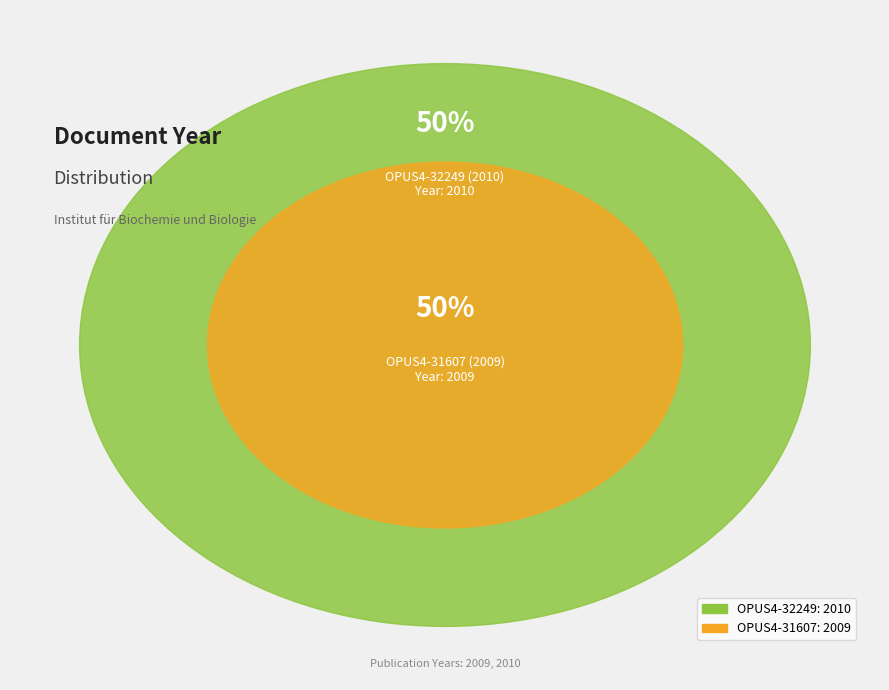

To the nearest percent, what portion does OPUS4-32249
(2010) represent?

50%